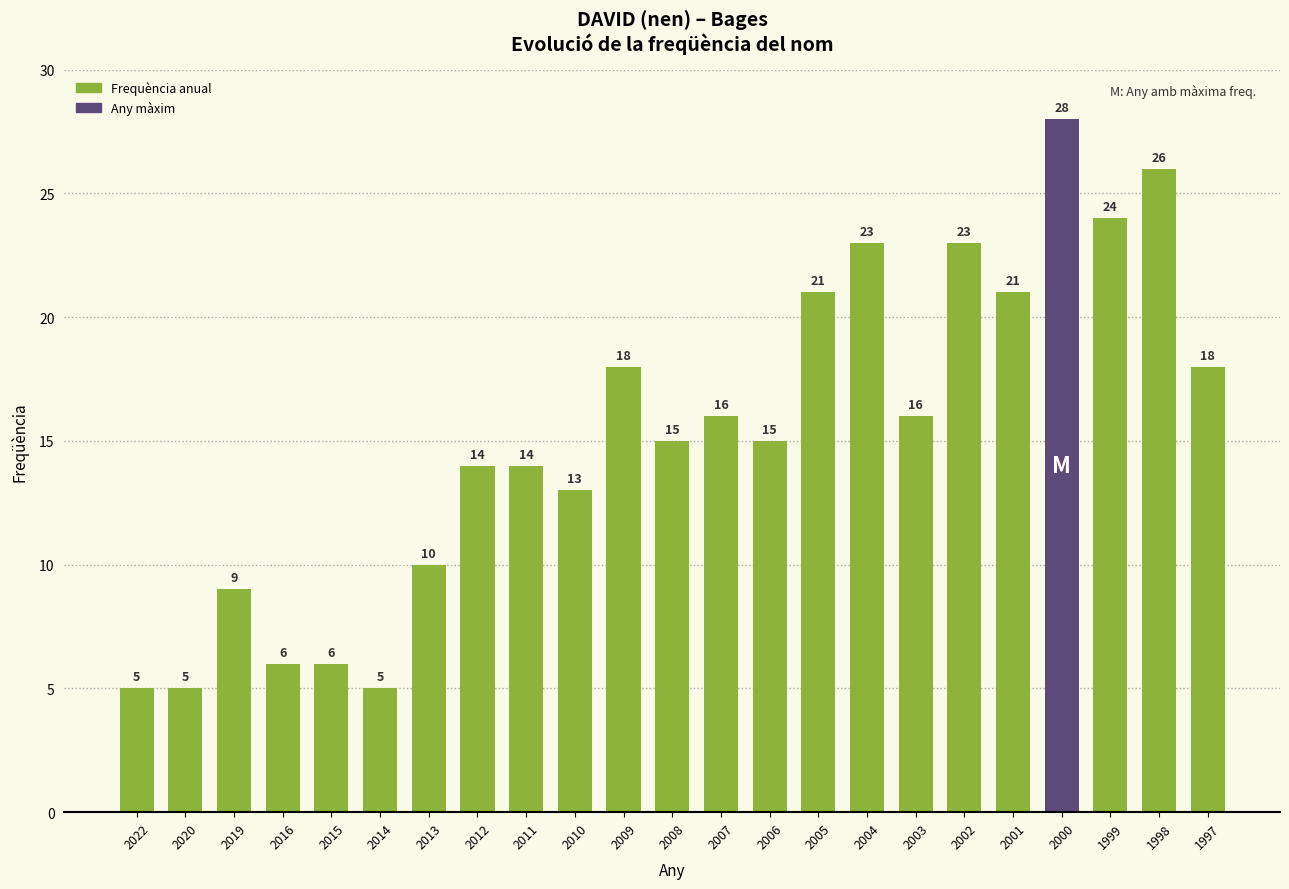

How many distinct data groups are displayed?

1